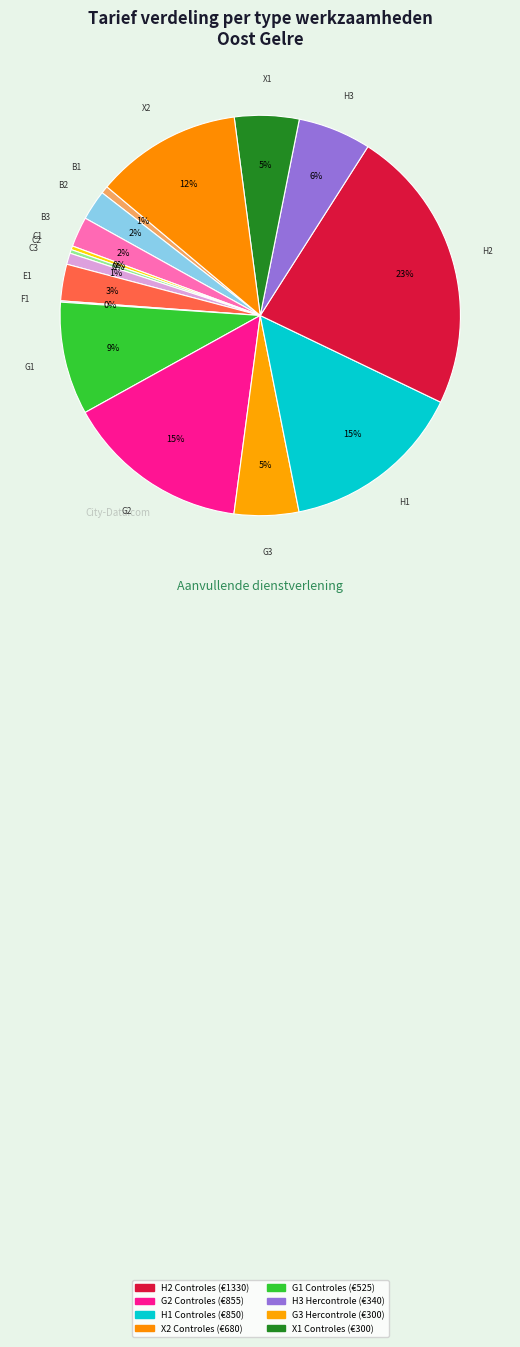

Count the number of slices in the pie.

16